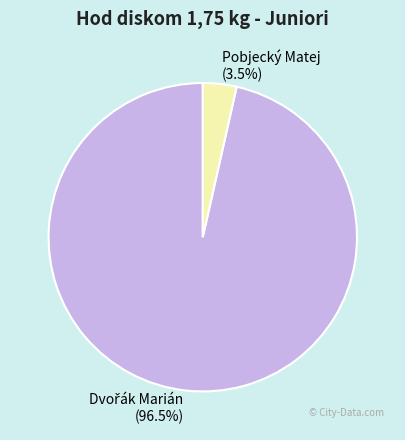

Is there a majority slice in this chart?

Yes